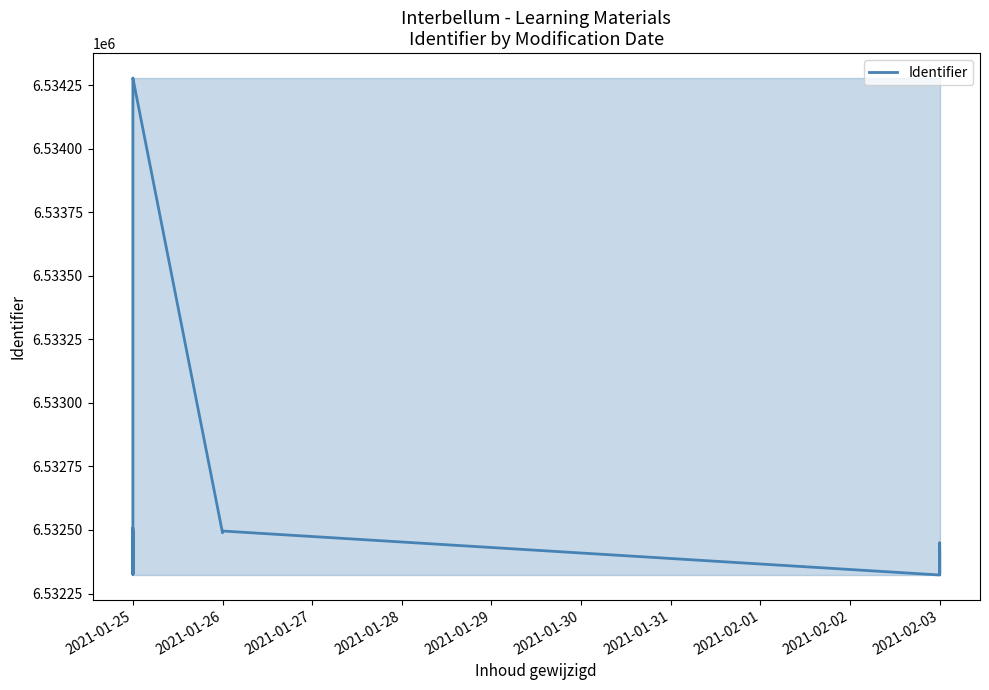

True or false: the data shows 6532447 at 2021-01-25.

True